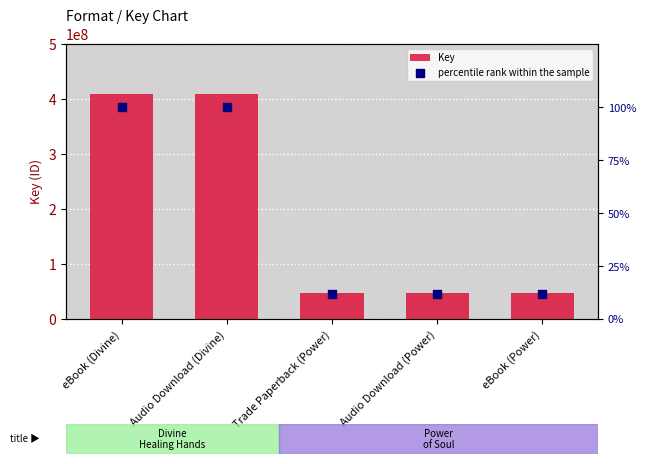

Which series contains the highest Y value?

Key